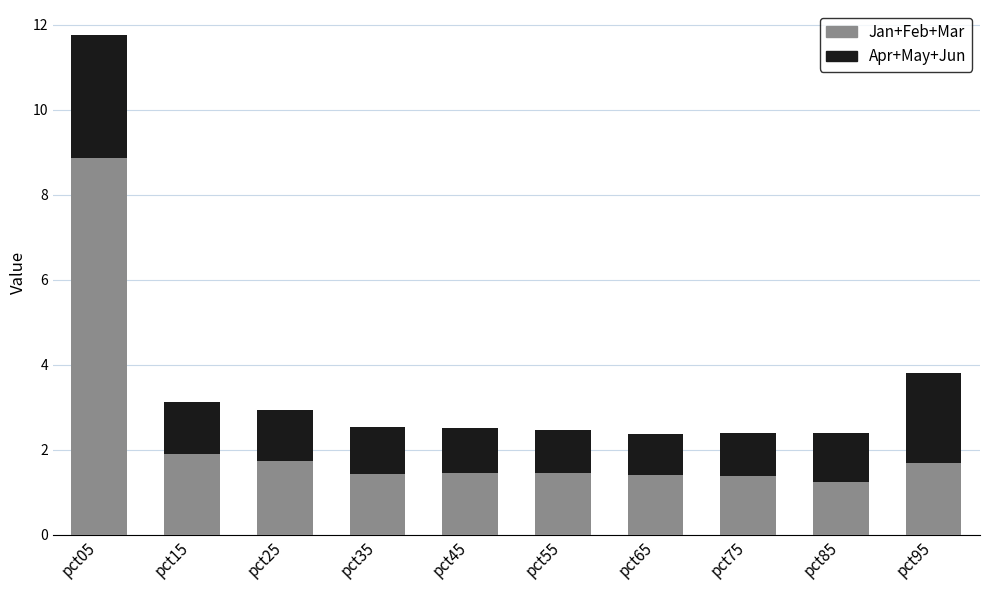

What value does the Jan+Feb+Mar series have at pct95?

1.7